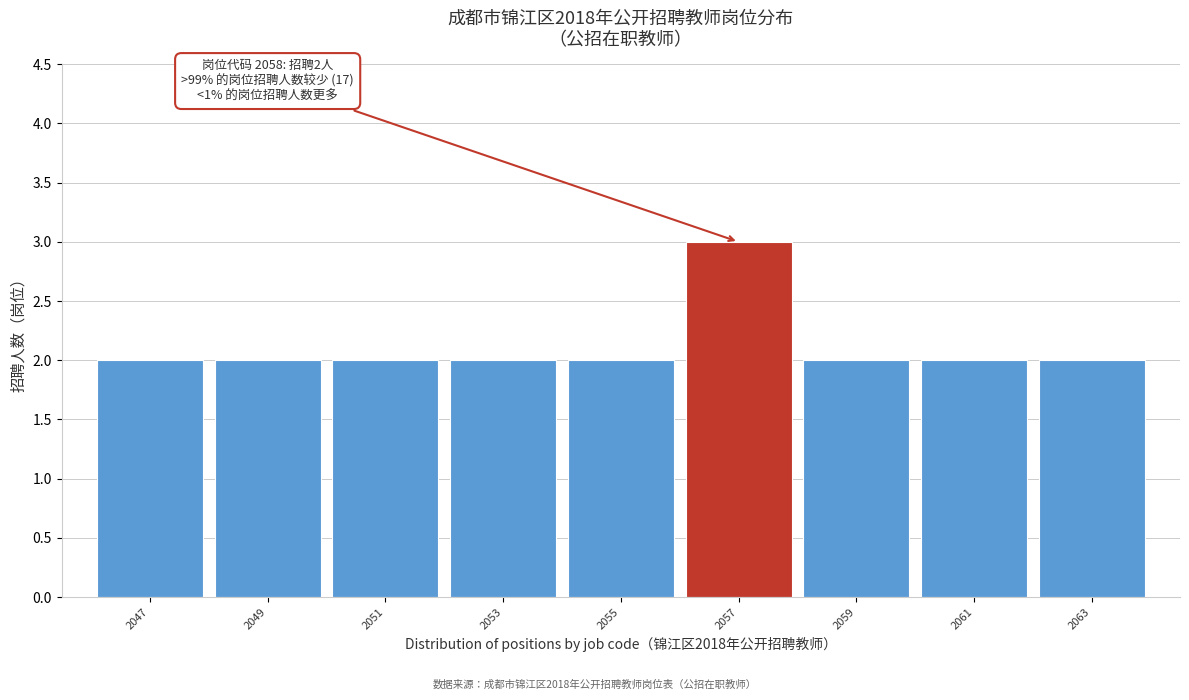

Reading left to right, list all the values displayed in this chart.

2047=2	2049=2	2051=2	2053=2	2055=2	2057=3	2059=2	2061=2	2063=2